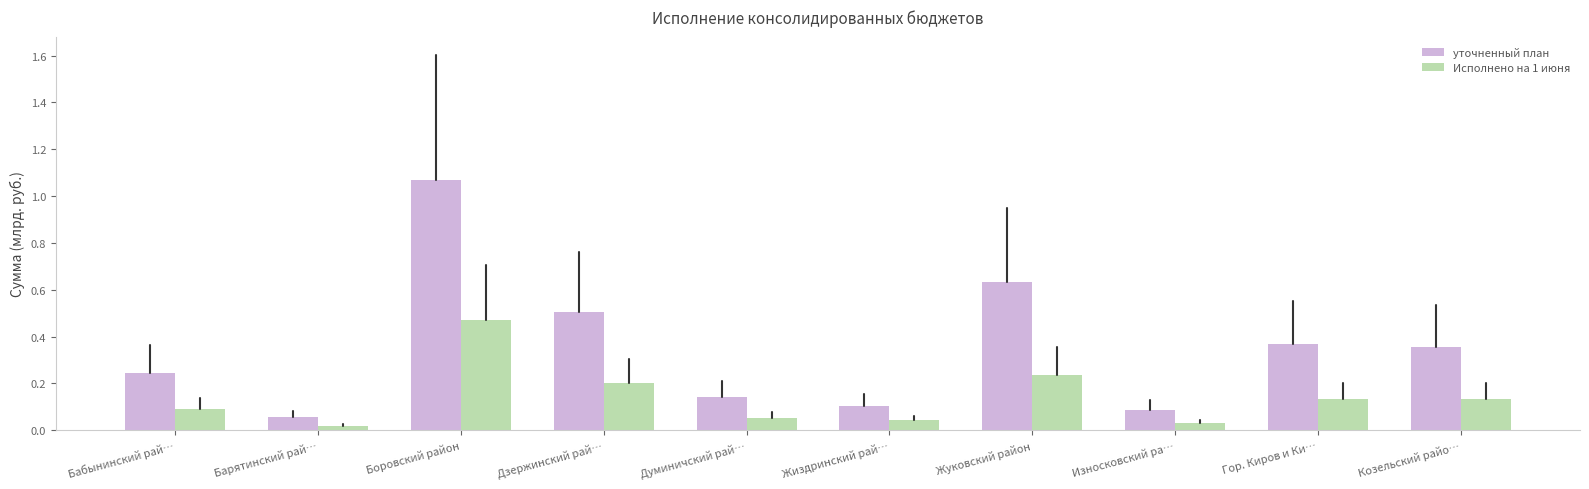

Which category has the highest value in the Исполнено на 1 июня series?

Боровский район